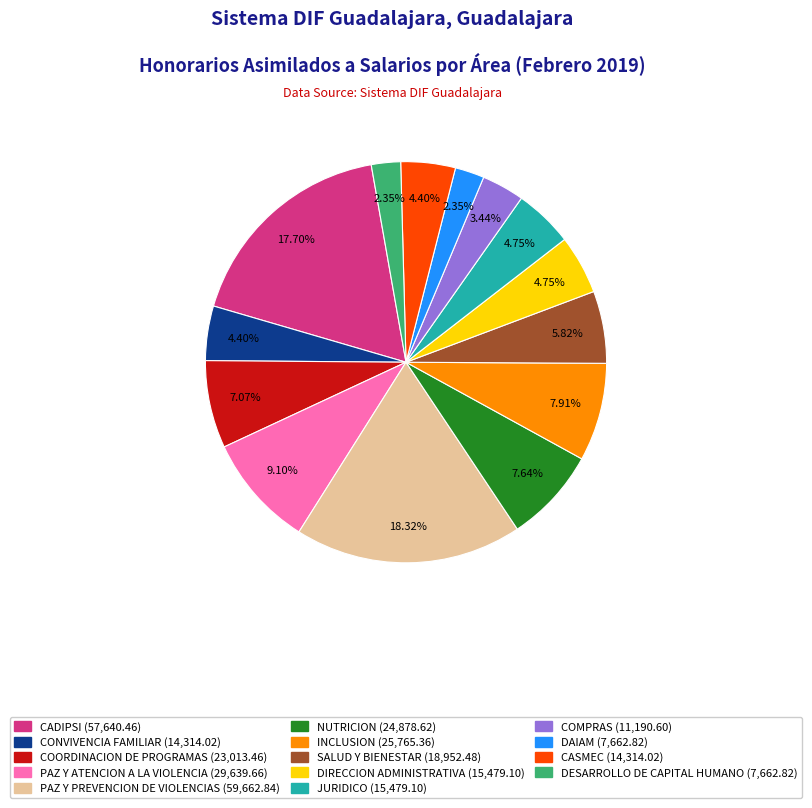

Which has a higher value, COORDINACION DE PROGRAMAS or DIRECCION ADMINISTRATIVA?

COORDINACION DE PROGRAMAS